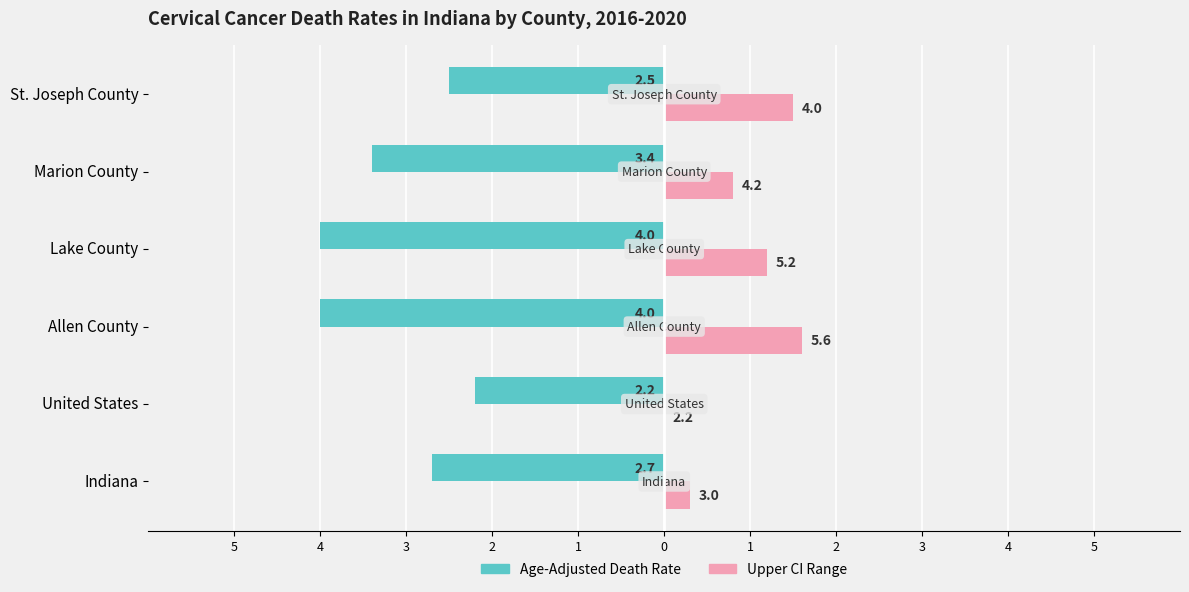

What are all the series names shown in the legend?

Age-Adjusted Death Rate, Upper CI Range